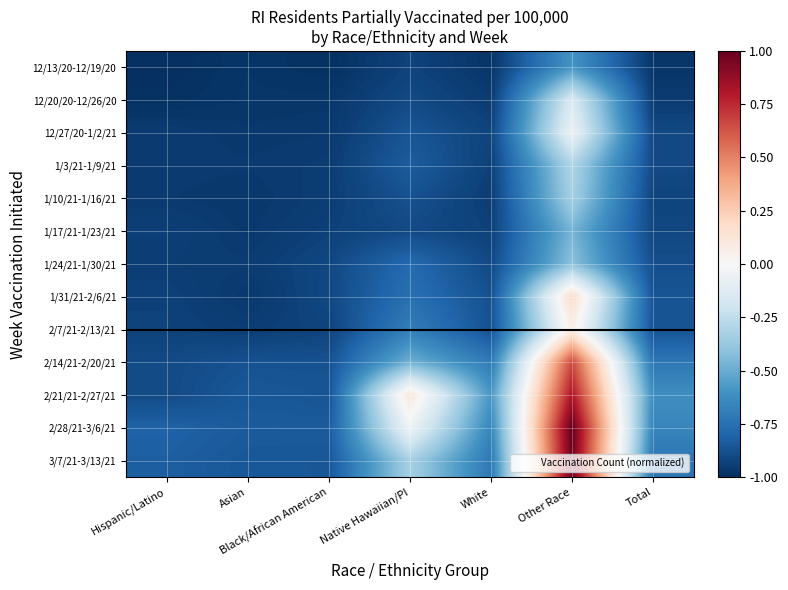

What is the total value across all series at Total?

-10.9